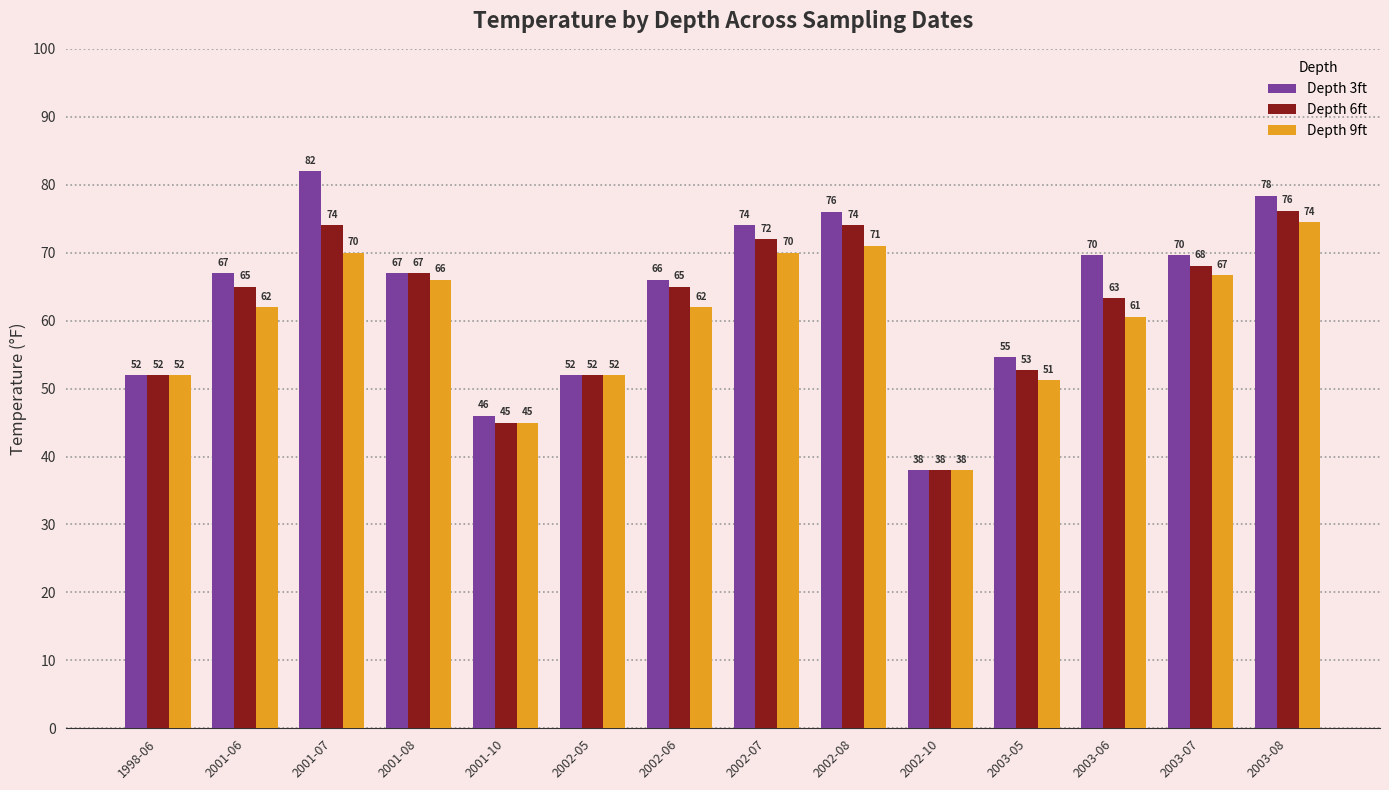

What position from the right is 2003-08?

1